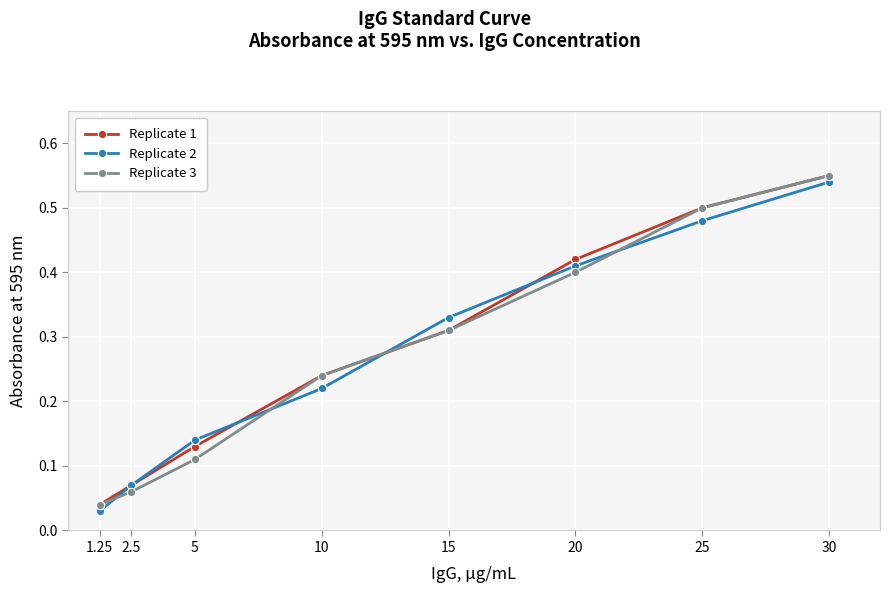

What is the label of the 7th point from the right?

2.5